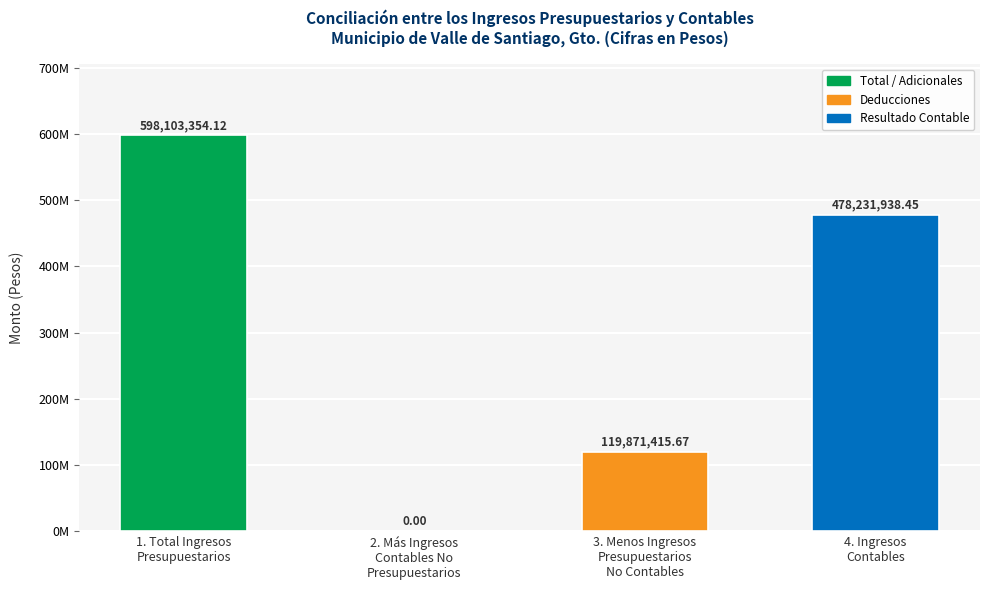

The value at 4. Ingresos
Contables is 102175496.9. True or false?

False